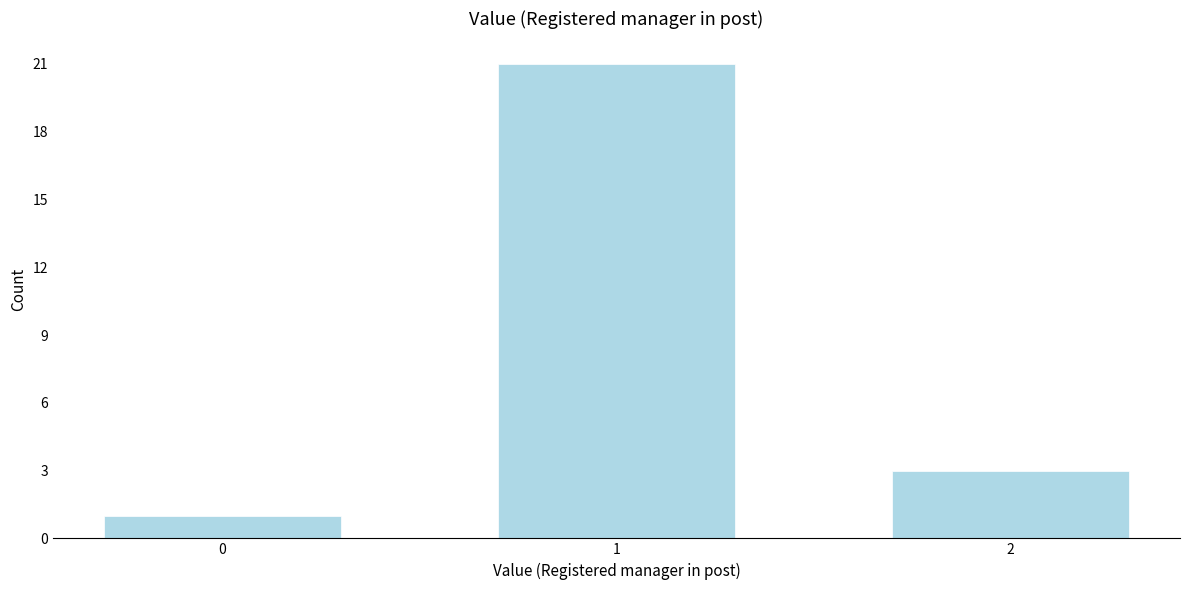

Reading right to left, transcribe all the data shown in this chart.

2=3	1=21	0=1